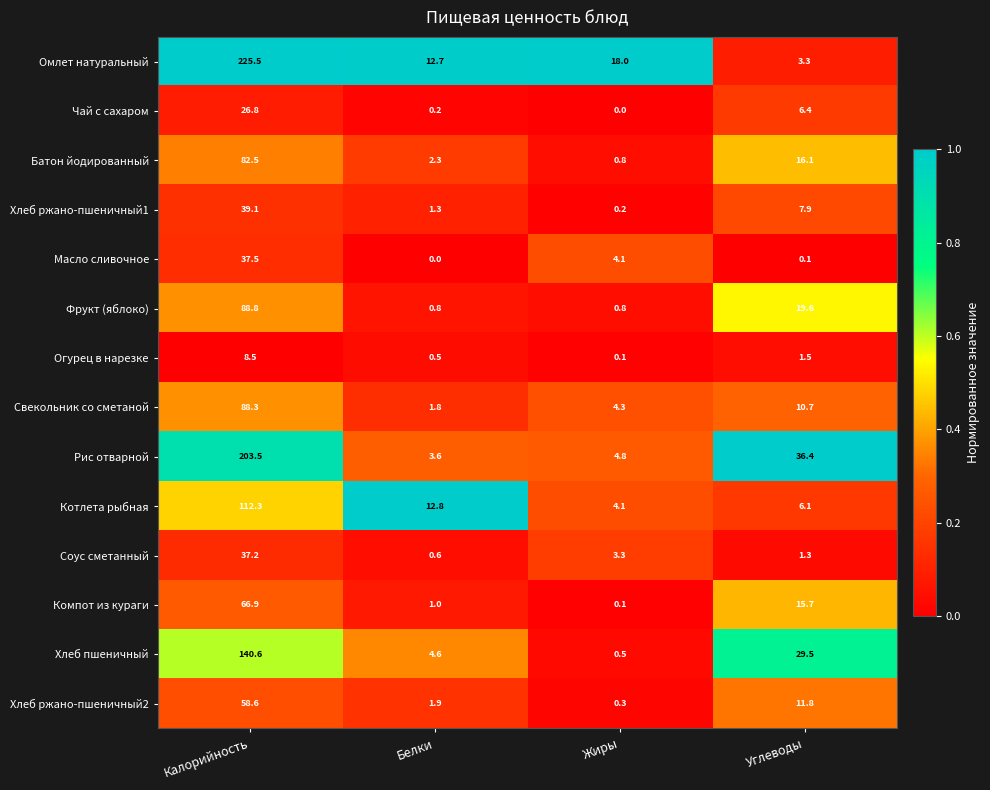

The value of Компот из кураги at Углеводы is 15.7. True or false?

True